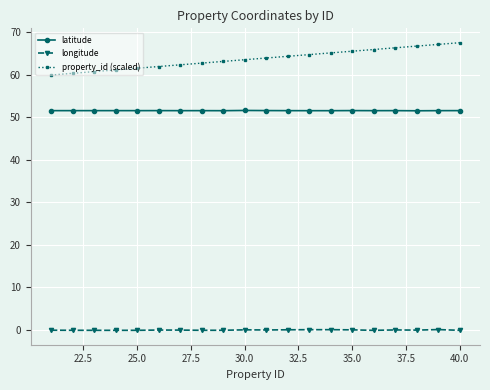

What is the average value of the latitude series?

51.5